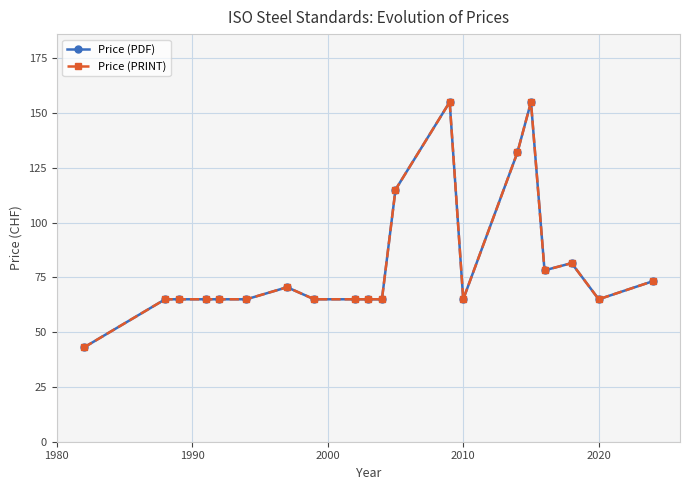

Does the chart have visible grid lines?

Yes